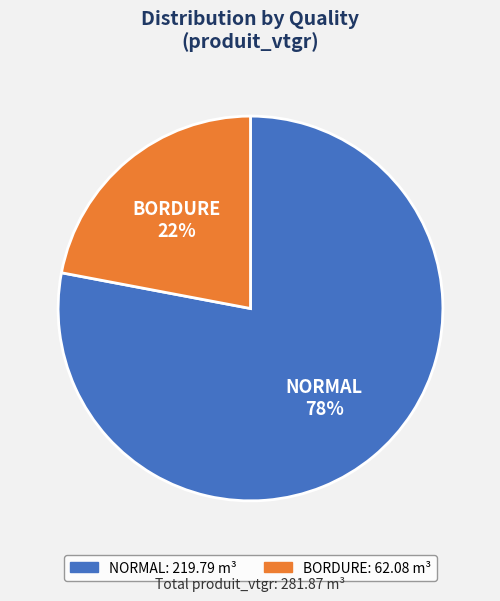

What percentage is the NORMAL slice, to the nearest percent?

78%